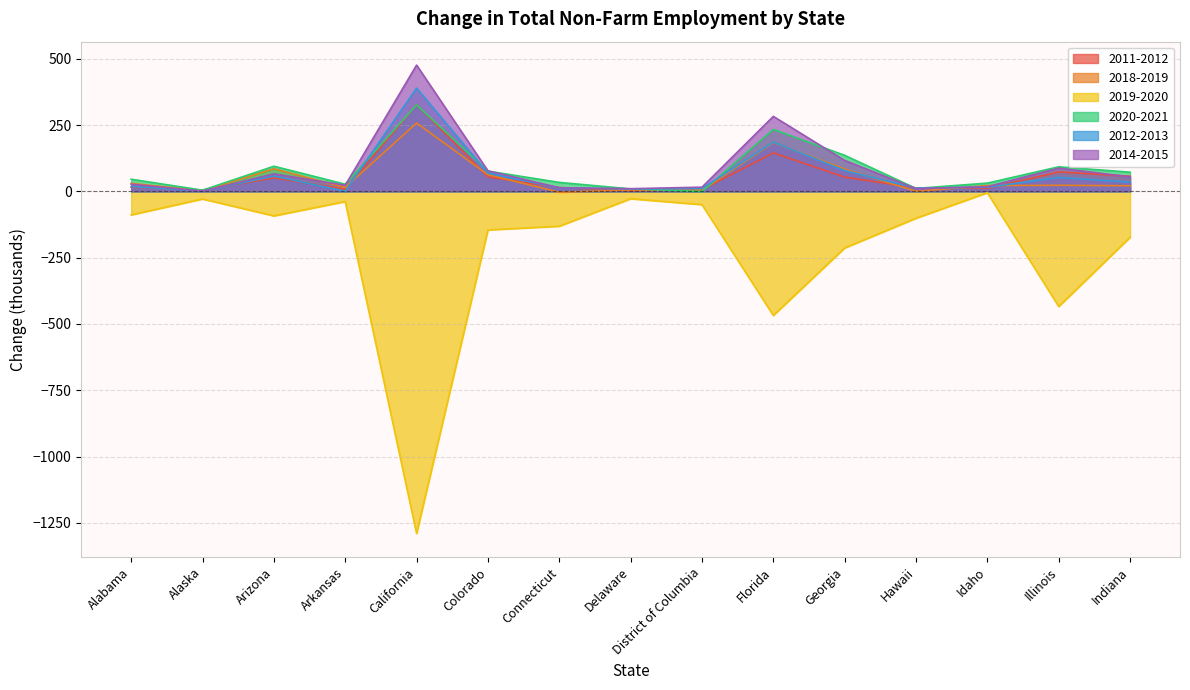

Reading right to left, list all the values displayed in this chart.

2011-2012: Indiana=57.2	Illinois=73.4	Idaho=11.3	Hawaii=13.0	Georgia=53.7	Florida=145.0	District of Columbia=6.5	Delaware=2.5	Connecticut=14.4	Colorado=54.4	California=327.0	Arkansas=7.7	Arizona=51.0	Alaska=5.0	Alabama=15.7
2018-2019: Indiana=21.2	Illinois=22.9	Idaho=21.7	Hawaii=0.2	Georgia=84.2	Florida=183.7	District of Columbia=4.4	Delaware=5.2	Connecticut=-3.4	Colorado=62.8	California=257.8	Arkansas=14.4	Arizona=85.1	Alaska=2.3	Alabama=30.3
2019-2020: Indiana=-173.2	Illinois=-434.2	Idaho=-5.1	Hawaii=-101.4	Georgia=-213.4	Florida=-467.8	District of Columbia=-50.0	Delaware=-27.8	Connecticut=-131.4	Colorado=-145.5	California=-1289.9	Arkansas=-38.4	Arizona=-92.5	Alaska=-28.7	Alabama=-88.7
2020-2021: Indiana=72.4	Illinois=92.6	Idaho=31.1	Hawaii=11.1	Georgia=135.9	Florida=233.5	District of Columbia=-0.6	Delaware=9.3	Connecticut=33.8	Colorado=76.4	California=326.3	Arkansas=27.0	Arizona=94.8	Alaska=4.4	Alabama=45.8
2012-2013: Indiana=35.0	Illinois=52.3	Idaho=15.6	Hawaii=12.2	Georgia=78.5	Florida=185.7	District of Columbia=10.8	Delaware=9.0	Connecticut=13.0	Colorado=68.8	California=389.4	Arkansas=0.4	Arizona=57.7	Alaska=1.3	Alabama=18.3
2014-2015: Indiana=54.7	Illinois=87.7	Idaho=17.7	Hawaii=10.5	Georgia=116.7	Florida=282.8	District of Columbia=15.8	Delaware=10.1	Connecticut=13.7	Colorado=77.4	California=476.2	Arkansas=23.2	Arizona=66.0	Alaska=1.0	Alabama=27.0